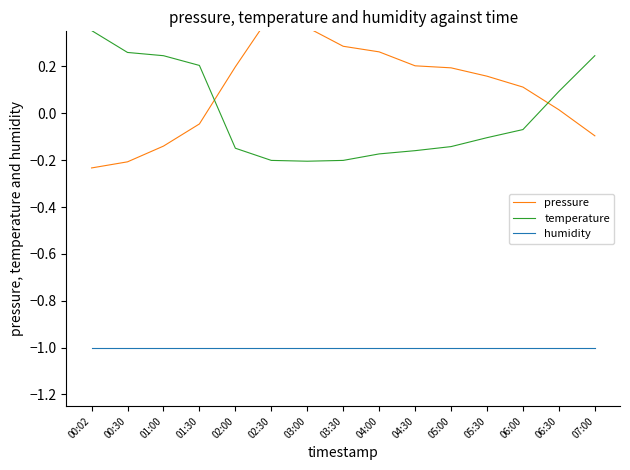

Is the value of humidity at 04:00 greater than the value of temperature at 03:30?

No